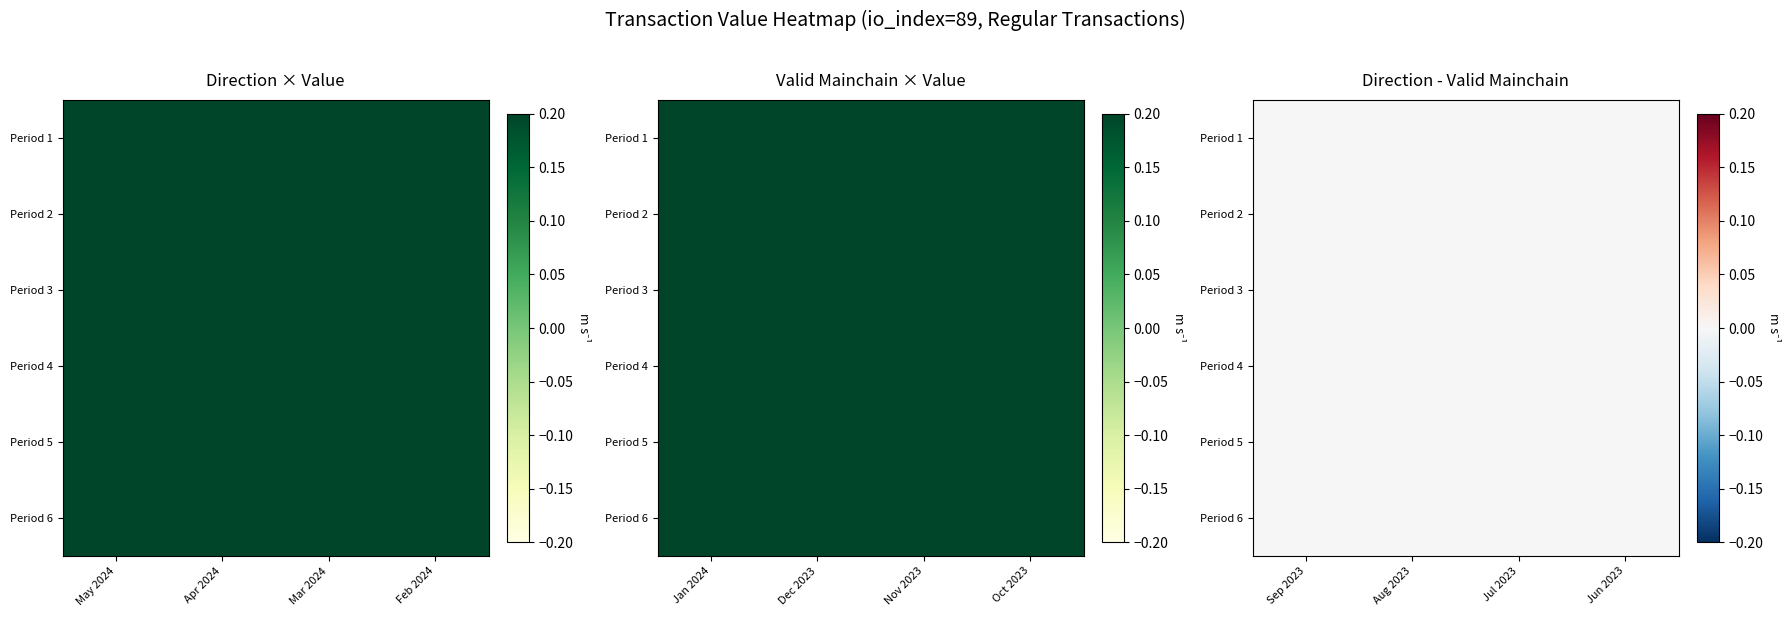

How many data points does each series have?

24